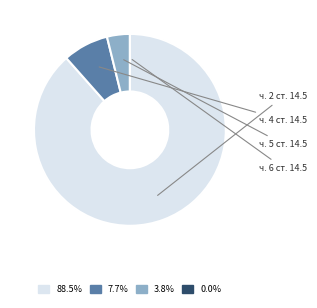

Rank the categories by value from lowest to highest.

ч. 6 ст. 14.5, ч. 5 ст. 14.5, ч. 4 ст. 14.5, ч. 2 ст. 14.5